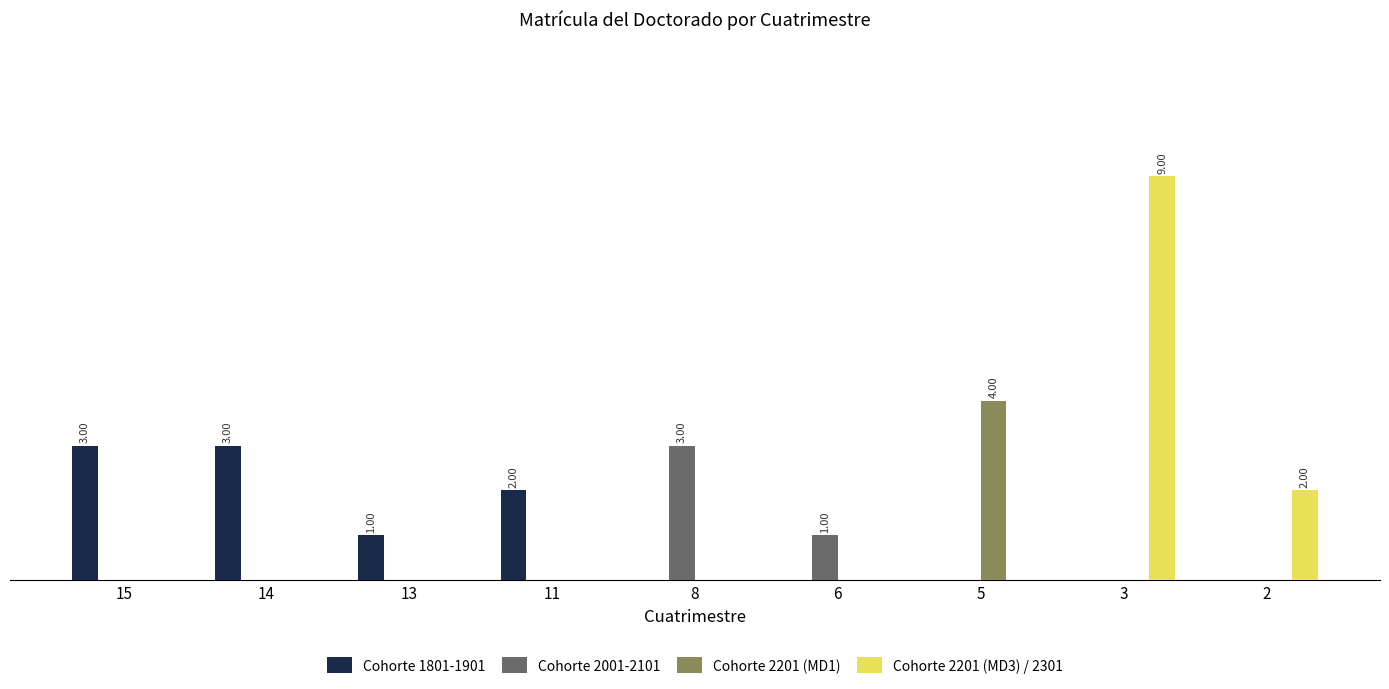

What are all the series names shown in the legend?

Cohorte 1801-1901, Cohorte 2001-2101, Cohorte 2201 (MD1), Cohorte 2201 (MD3) / 2301